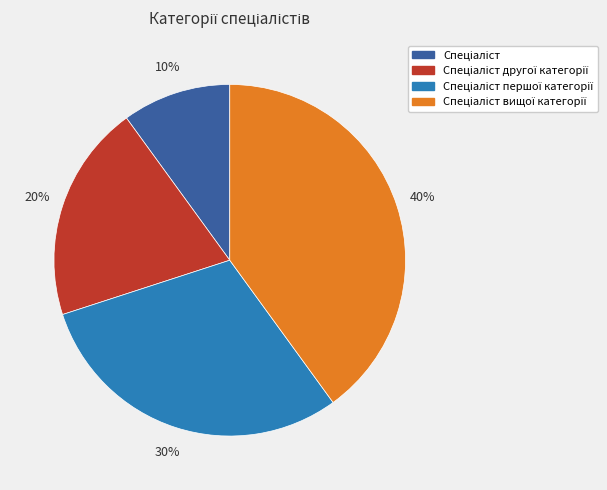

To the nearest percent, what is the difference between the largest and smallest slice percentages?

30%